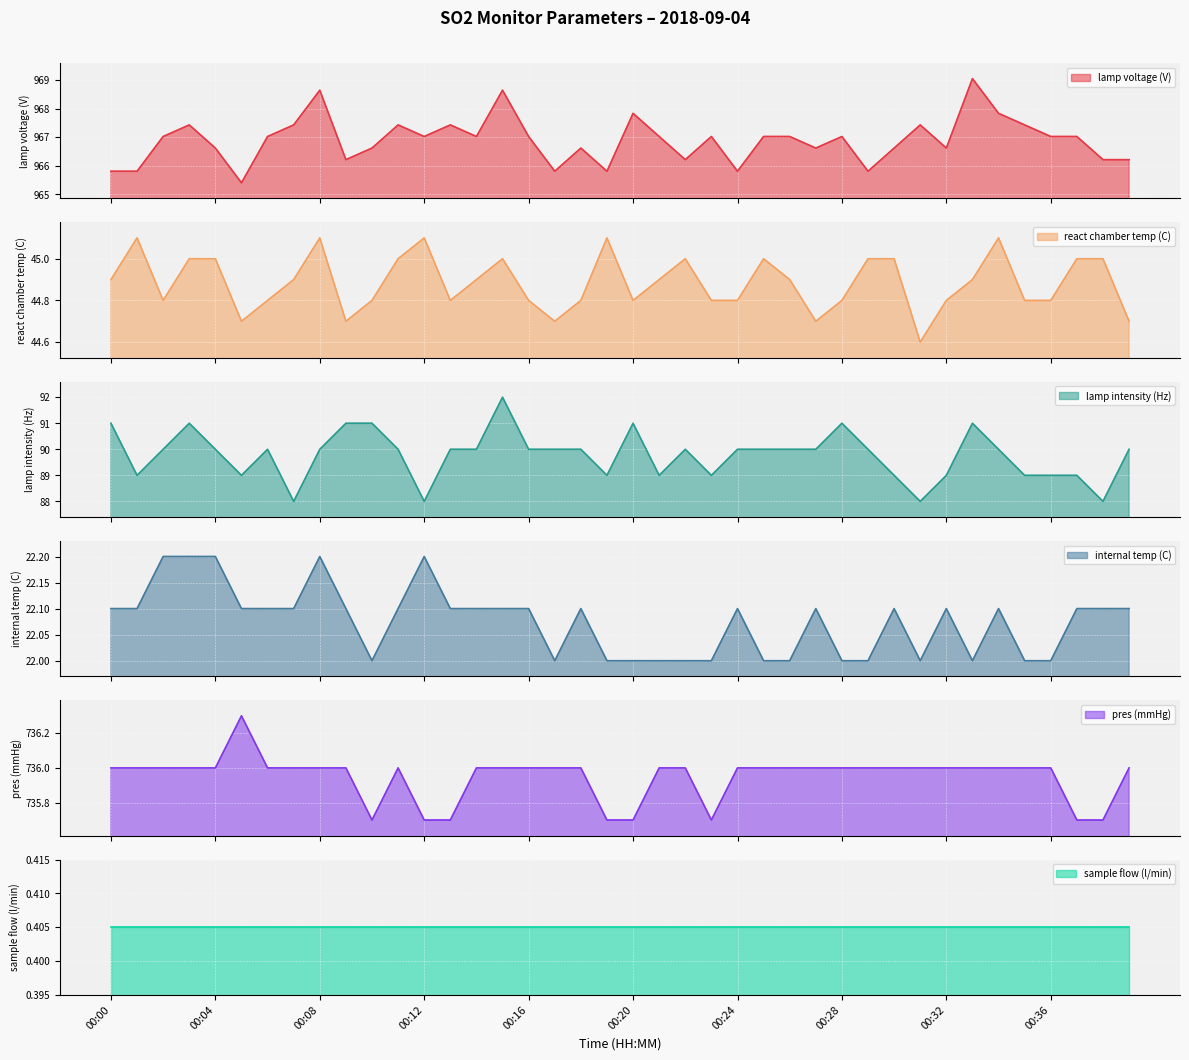

Where does the lamp intensity (Hz) series first go above 90?

00:00